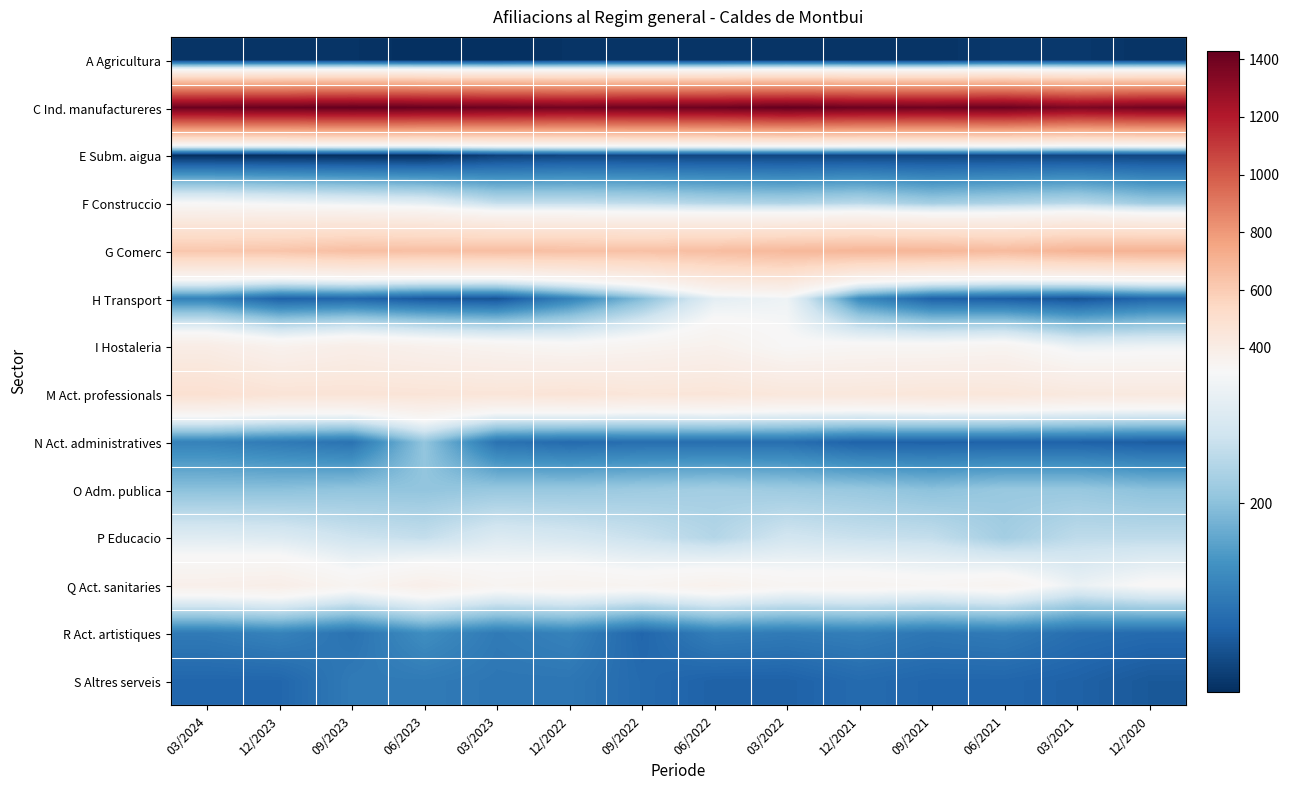

Rank the series at 03/2023 from lowest to highest value.

A Agricultura, E Subm. aigua, H Transport, N Act. administratives, S Altres serveis, R Act. artistiques, O Adm. publica, F Construccio, P Educacio, Q Act. sanitaries, I Hostaleria, M Act. professionals, G Comerc, C Ind. manufactureres